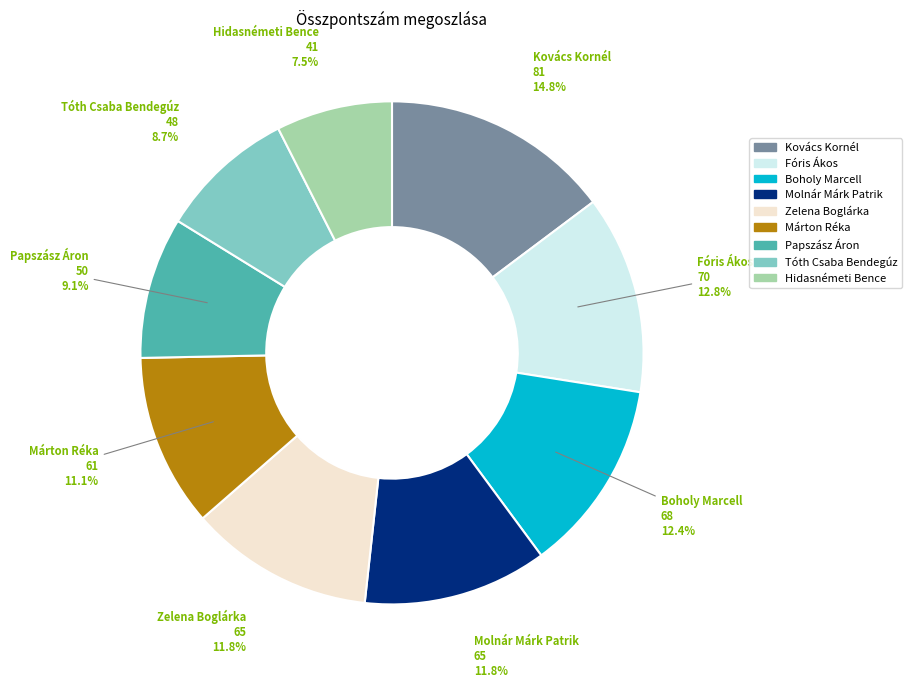

What is the smallest slice in the pie chart?

Hidasnémeti Bence